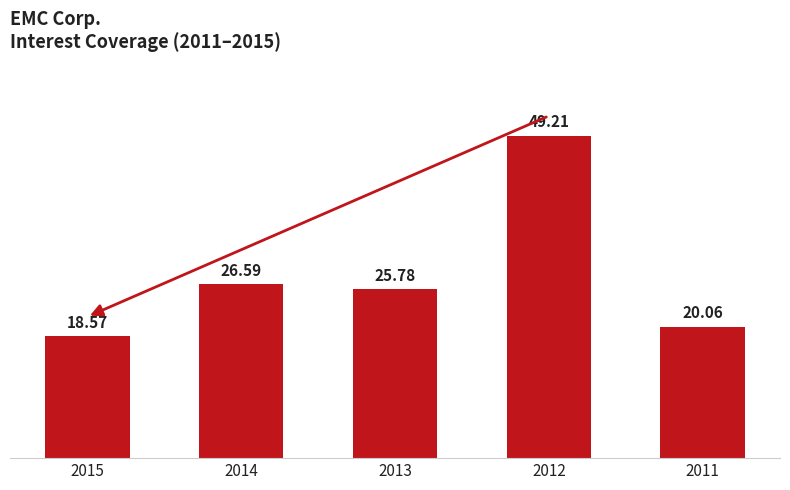

At which category does the chart reach its minimum across all series?

2015